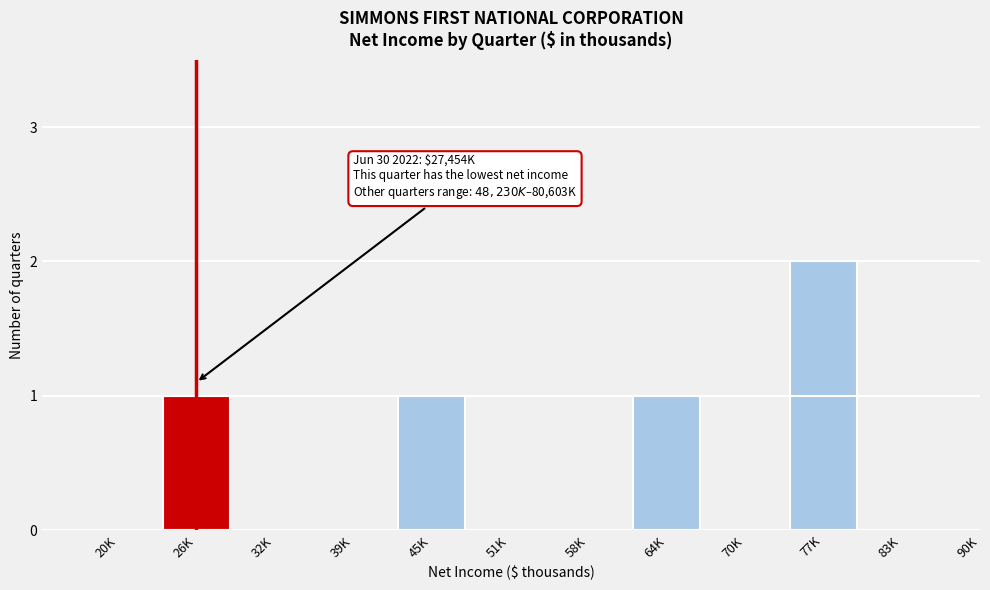

Reading right to left, transcribe all the data shown in this chart.

83K=0	77K=2	70K=0	64K=1	58K=0	51K=0	45K=1	39K=0	32K=0	26K=1	20K=0